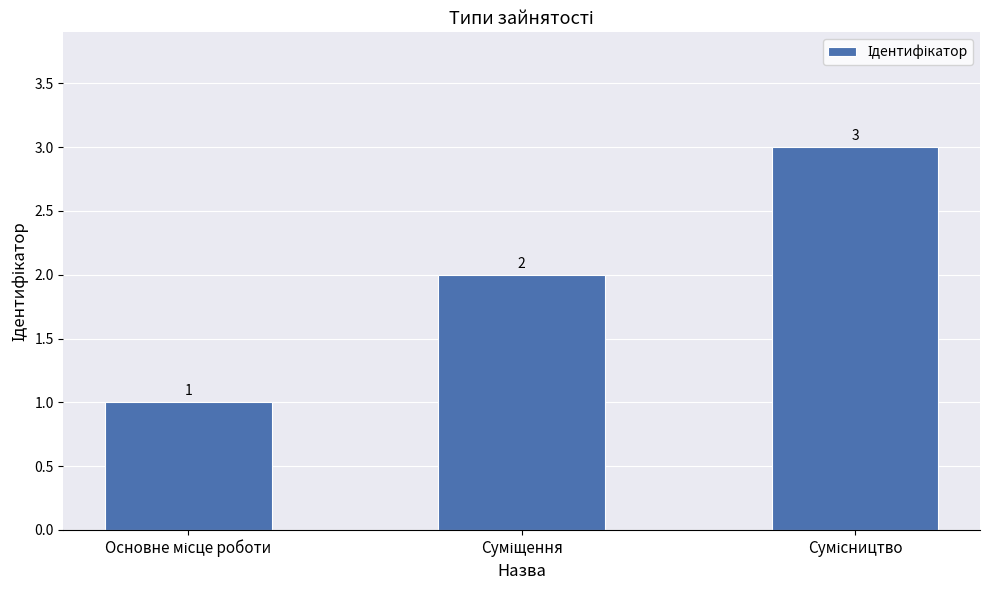

What is the difference between the maximum and second lowest values?

1